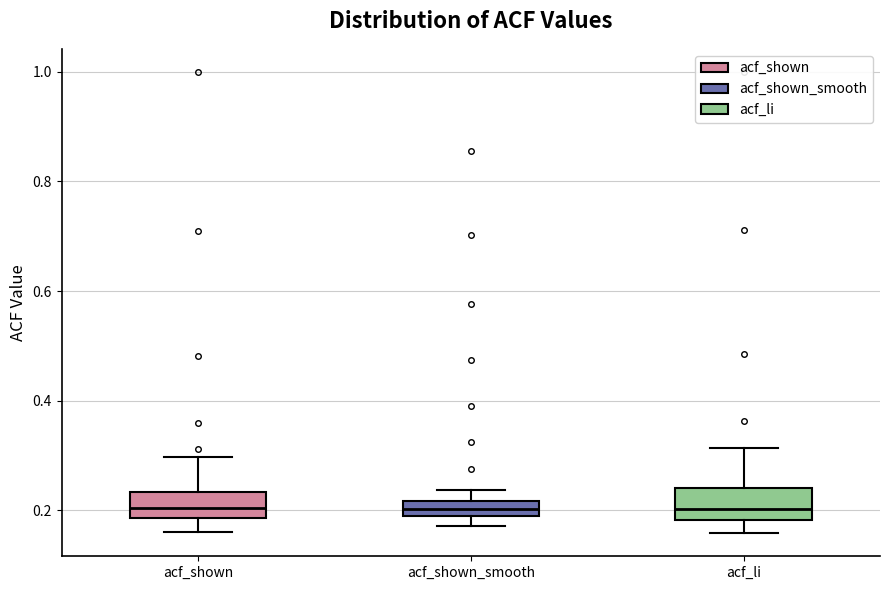

Where does the median line of the box for acf_shown_smooth sit on the y-axis? The values are not printed on the chart, so give them approximately, as read against the axis.

0.20